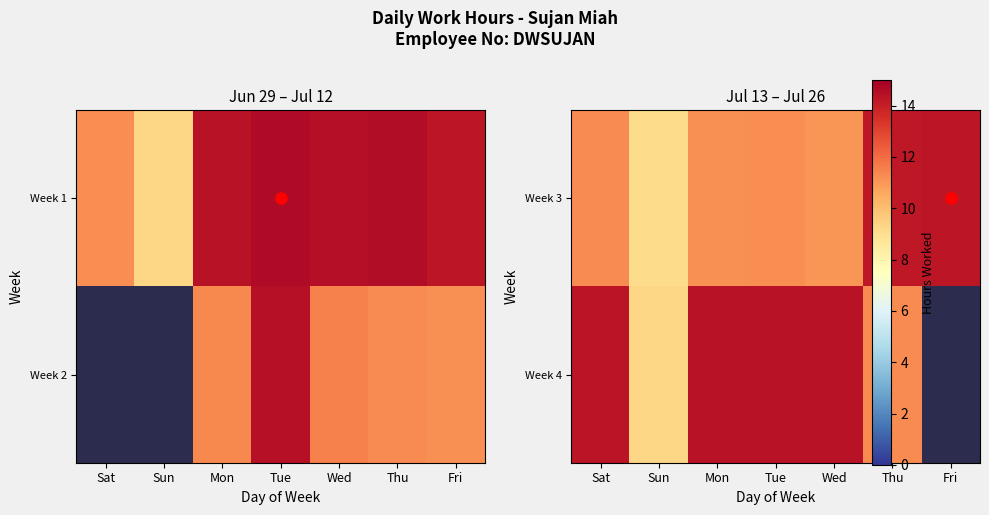

At Sat, list the series in order from largest to smallest.

Week 4, Week 3